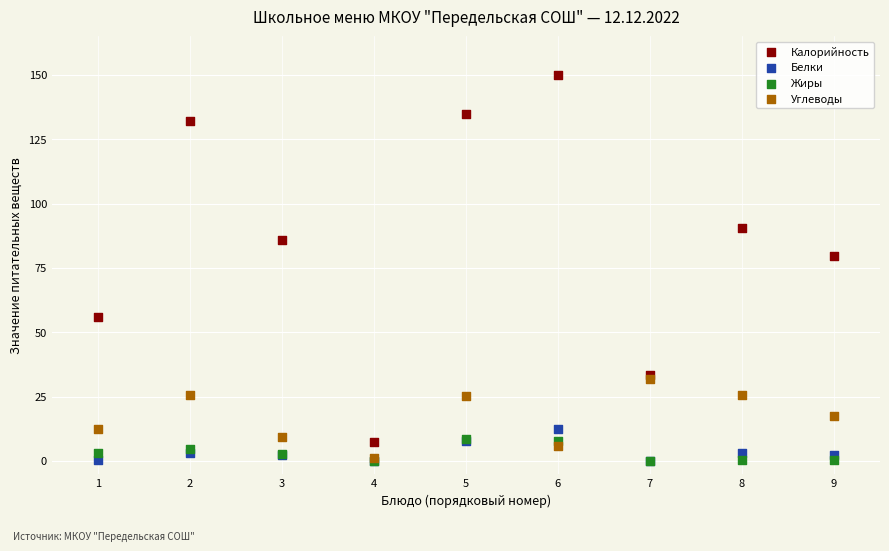

Across all series, what Y value is closest to 75?

79.6